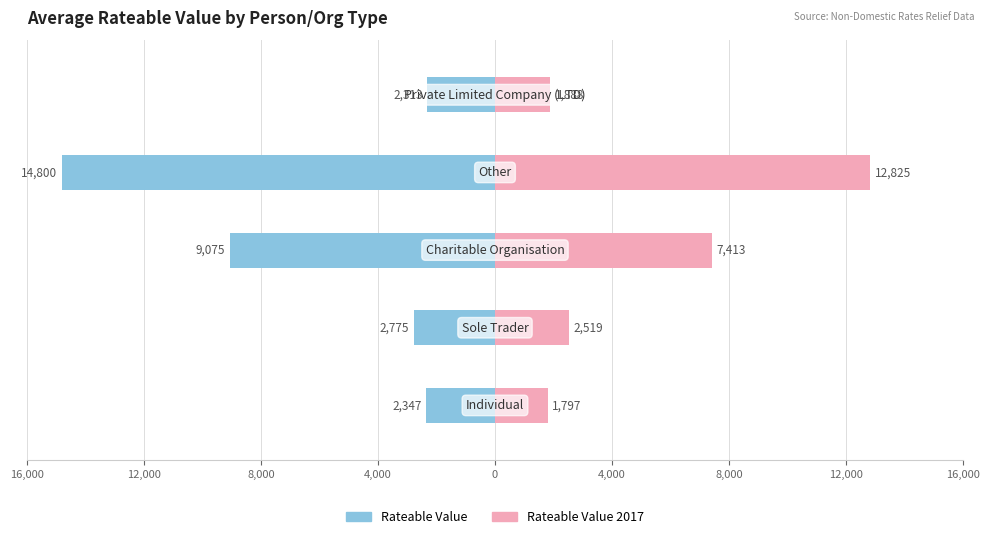

At how many categories does at least one series exceed 10985?

1